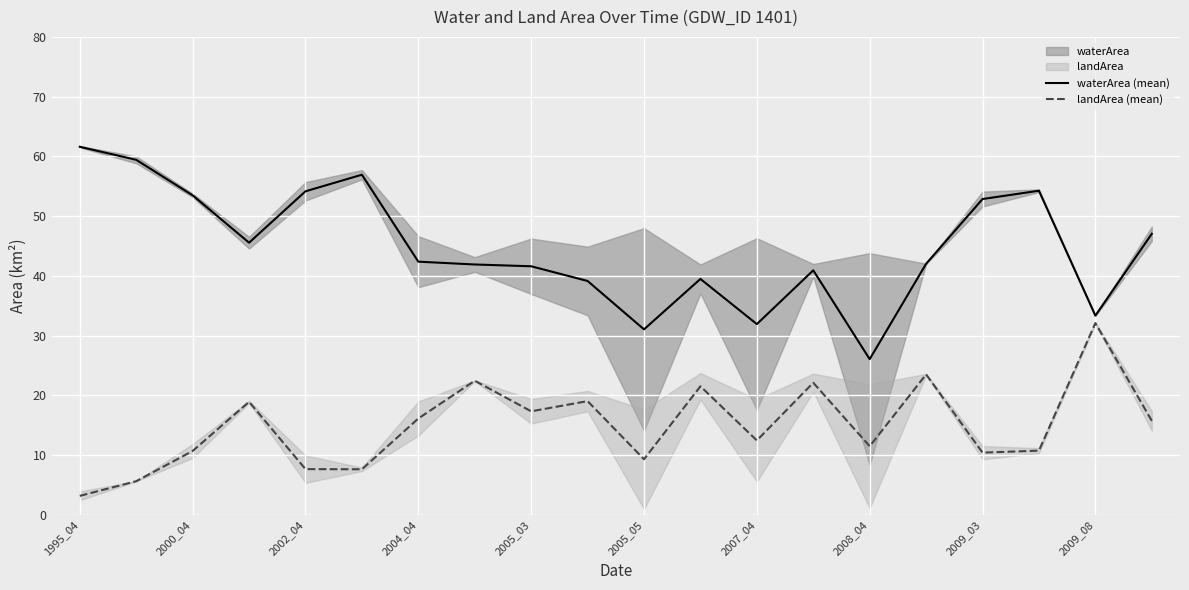

How many distinct data groups are displayed?

2